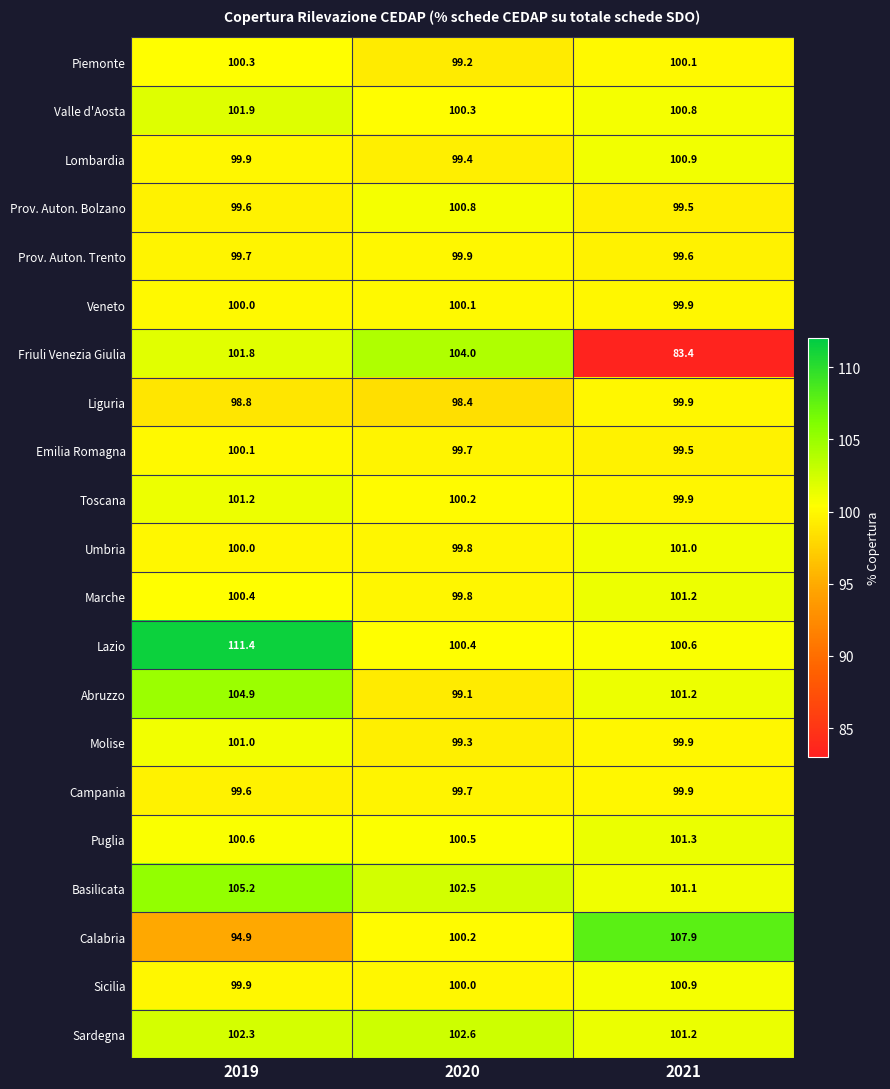

Which series has the largest total across all categories?

Lazio